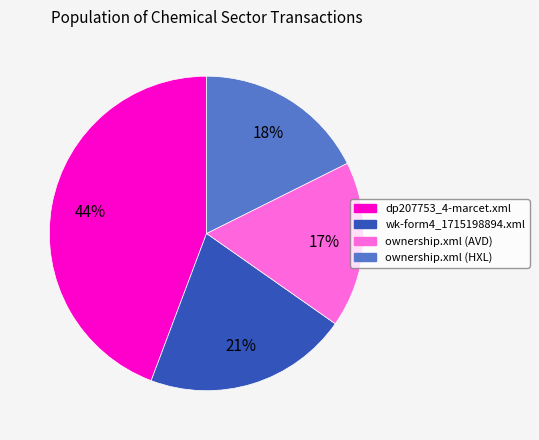

To the nearest percent, what percentage of the pie is ownership.xml (HXL)?

18%